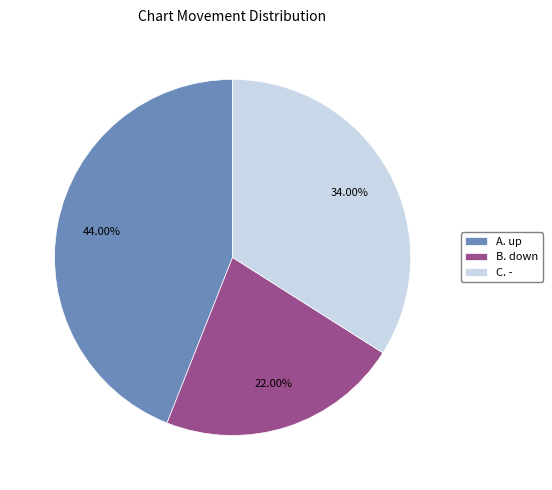

What is the smallest slice in the pie chart?

B. down